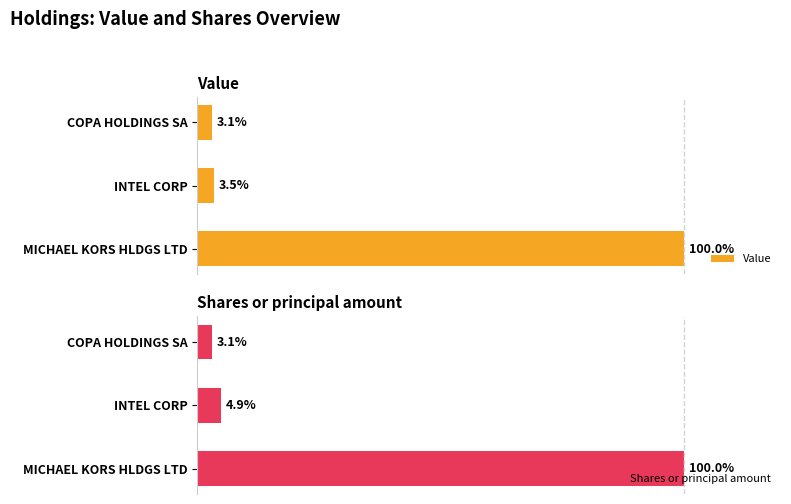

Rank the categories by Value value from highest to lowest.

MICHAEL KORS HLDGS LTD, INTEL CORP, COPA HOLDINGS SA